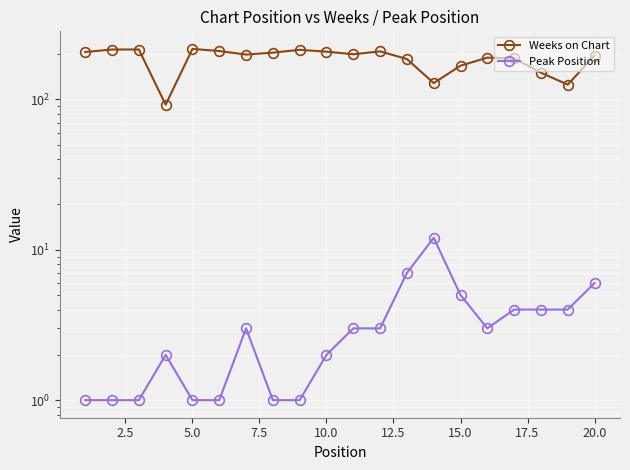

Which series has the largest range (max minus min)?

Weeks on Chart